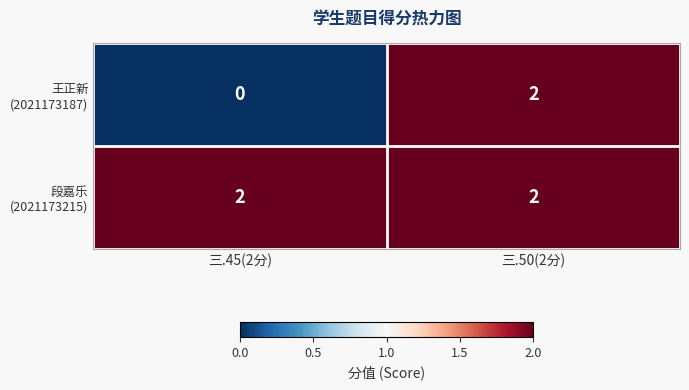

What is the total value across all series at 三.50(2分)?

4